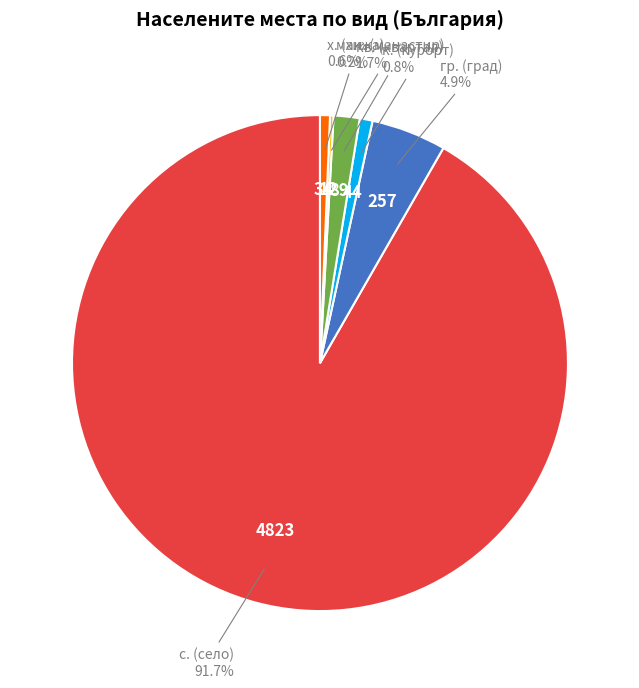

Is there any slice that represents more than half of the pie?

Yes